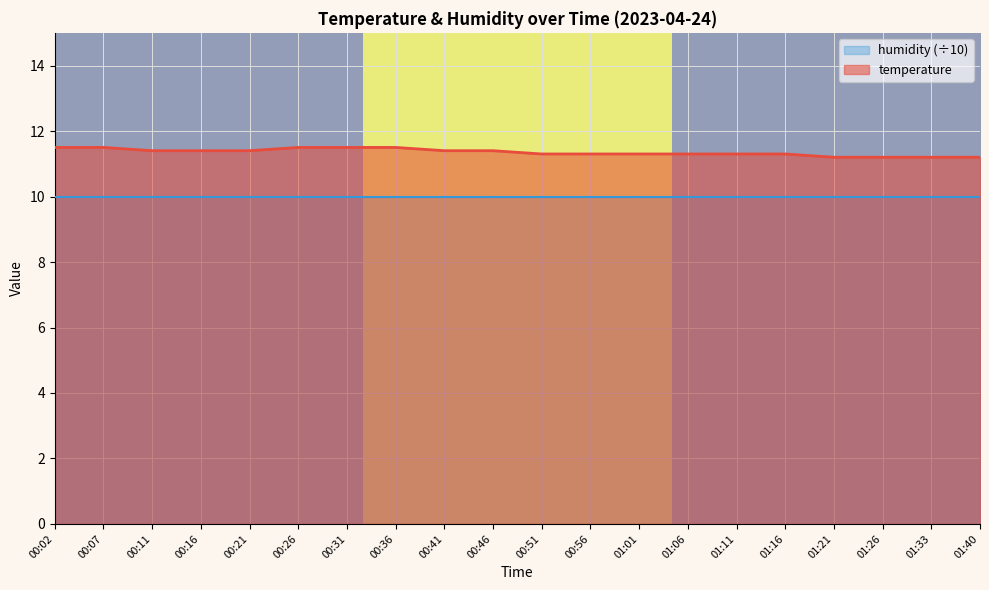

List the labels in order of value, smallest first.

01:21, 01:26, 01:33, 01:40, 00:51, 00:56, 01:01, 01:06, 01:11, 01:16, 00:11, 00:16, 00:21, 00:41, 00:46, 00:02, 00:07, 00:26, 00:31, 00:36